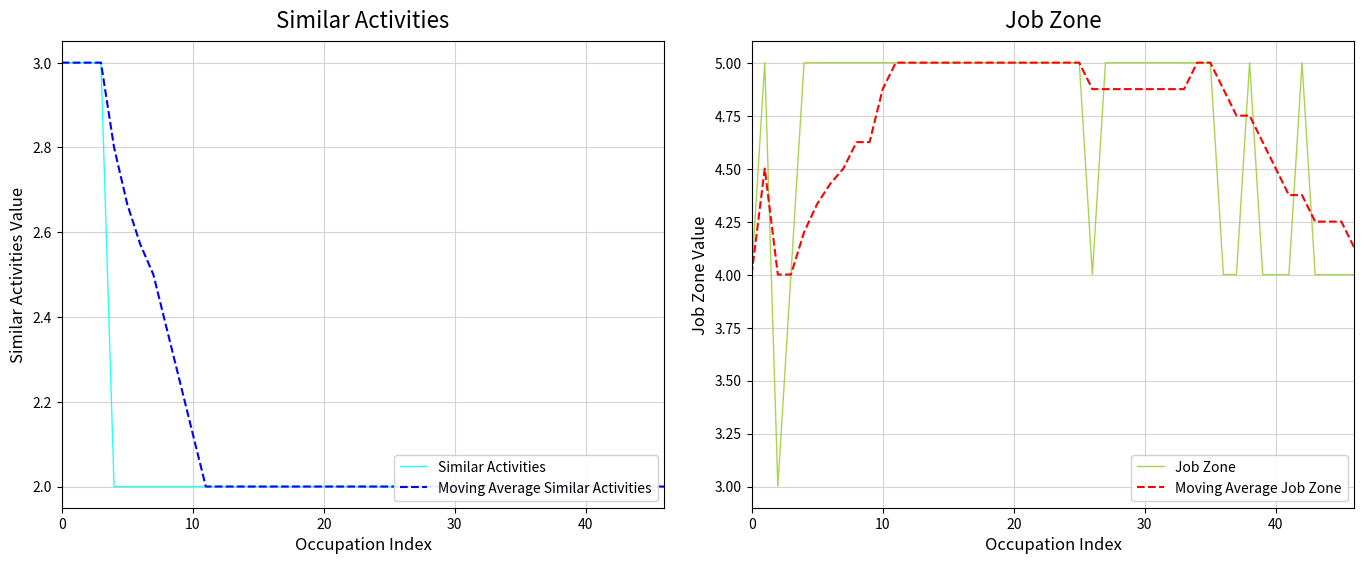

The Job Zone series shows 7.6 at 10. True or false?

False